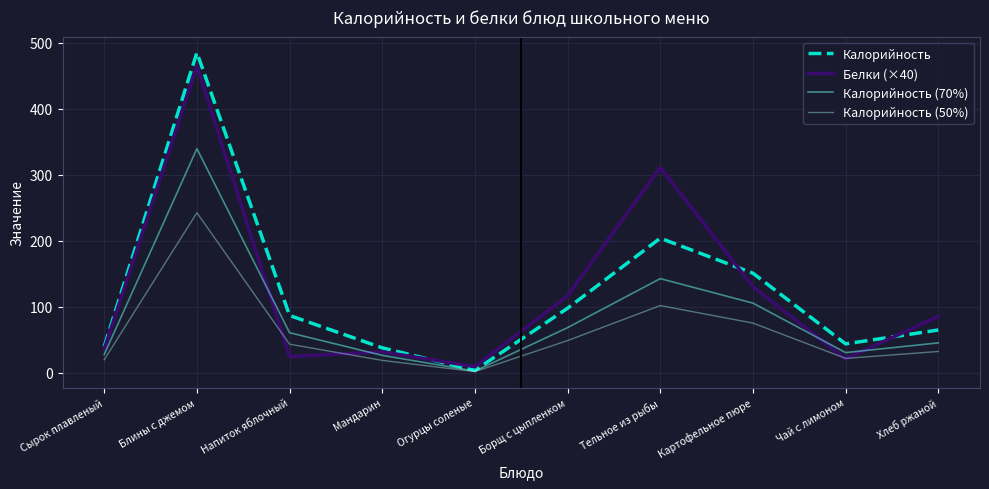

Read the Калорийность (70%) value at Мандарин.

26.6